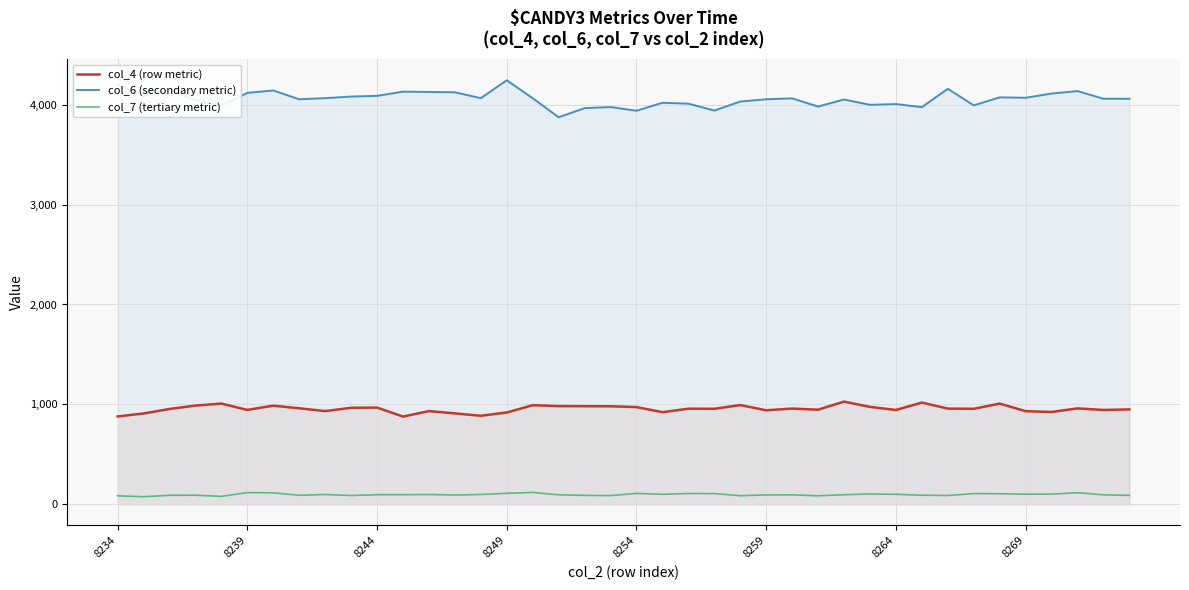

Reading right to left, what are all the values shown in this chart?

col_4 (row metric): 950	944	960	924	932	1008	956	958	1018	944	975	1028	947	958	941	993	956	957	922	973	981	982	983	992	919	886	910	933	878	968	966	933	961	987	945	1008	988	954	909	879
col_6 (secondary metric): 4059	4059	4136	4111	4069	4073	3993	4159	3975	4006	3998	4052	3981	4063	4054	4031	3941	4010	4019	3939	3976	3965	3874	4064	4244	4065	4124	4127	4130	4088	4081	4065	4054	4142	4118	3990	4045	4147	4087	4204
col_7 (tertiary metric): 89	95	116	102	101	106	107	88	91	100	103	96	85	95	94	86	107	108	100	109	87	89	95	119	110	98	93	98	96	96	88	98	90	115	117	79	91	90	76	85